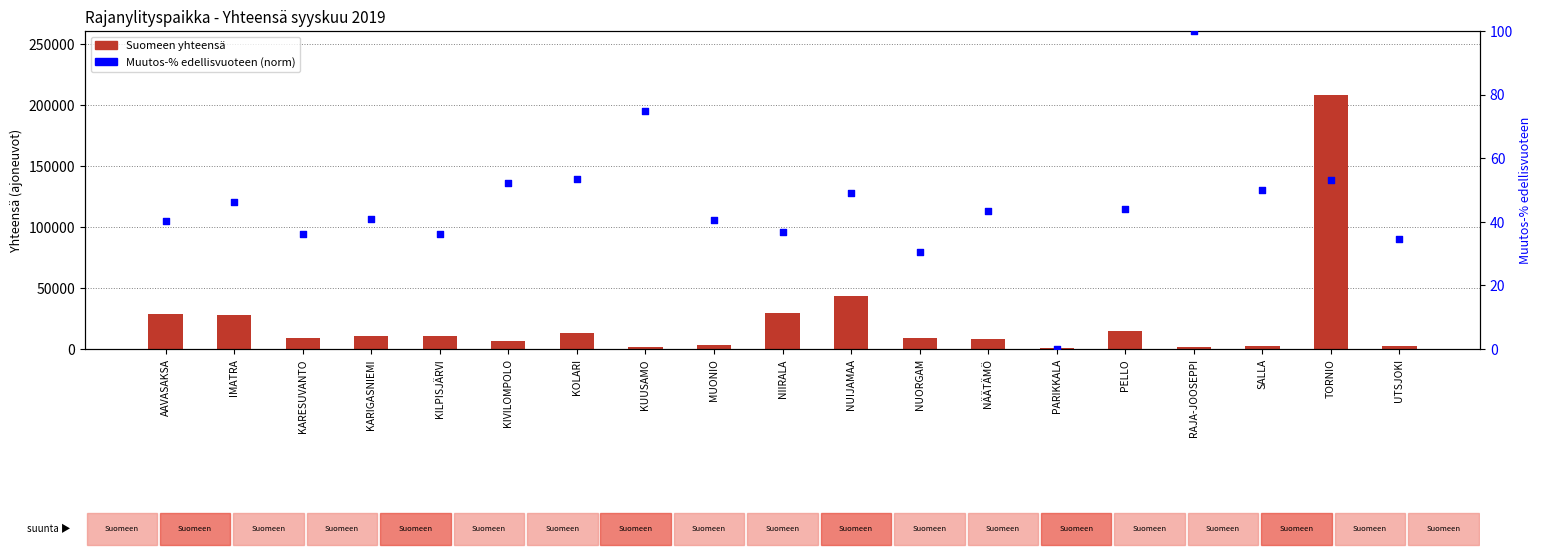

What is the total value across all series at IMATRA?

27489.2